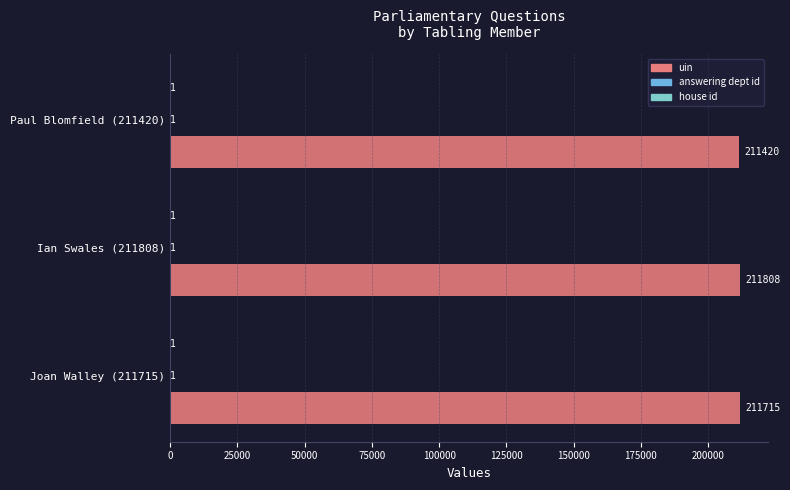

Count the number of categories in the chart.

3